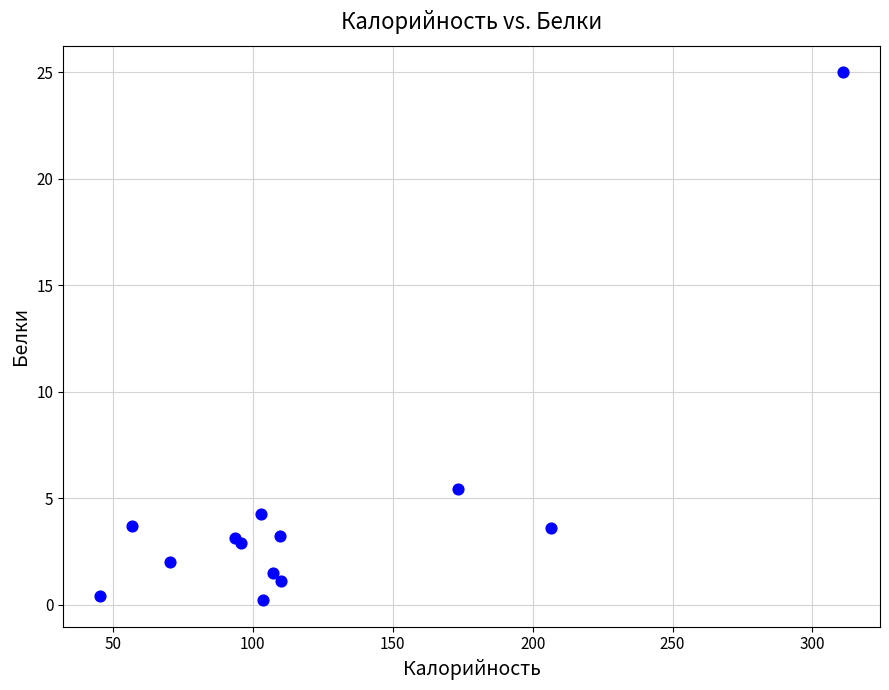

What Y value in the scatter plot is closest to 12?

5.4